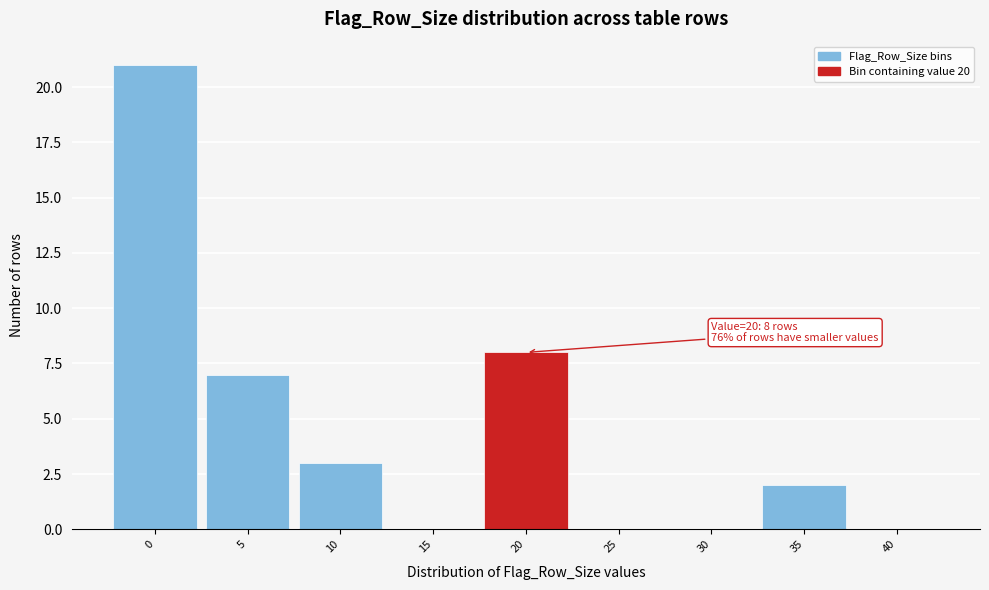

Reading right to left, extract all data points from this chart.

40=0	35=2	30=0	25=0	20=8	15=0	10=3	5=7	0=21